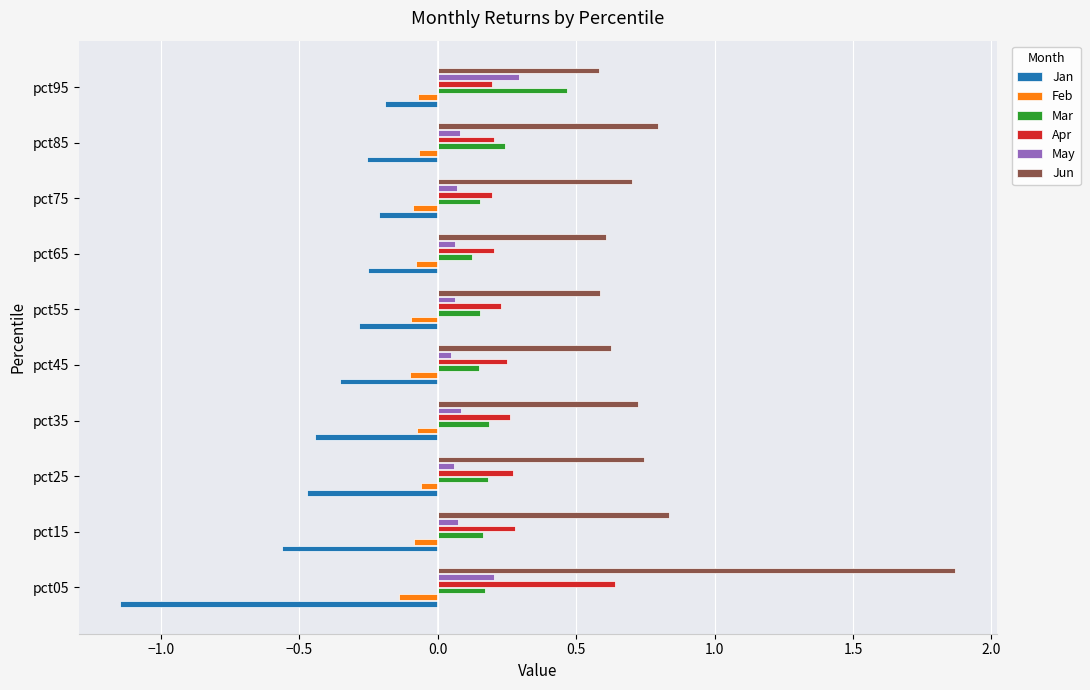

At which label does May reach its peak?

pct95